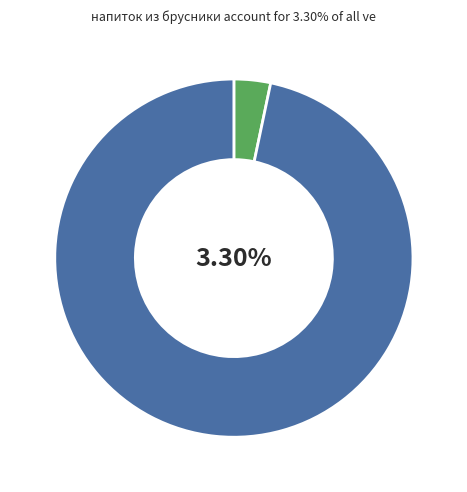

Which category has the biggest portion of the pie?

каша пшенная